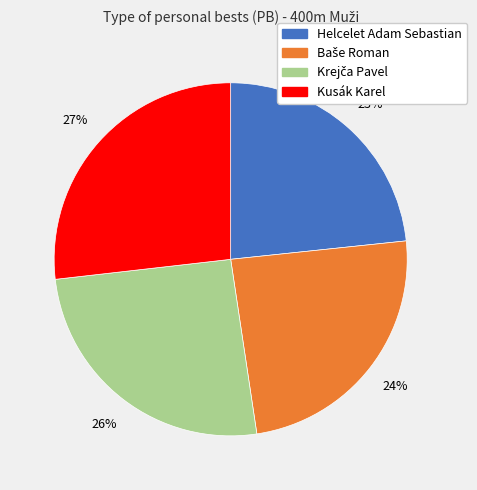

How many segments does this pie chart have?

4